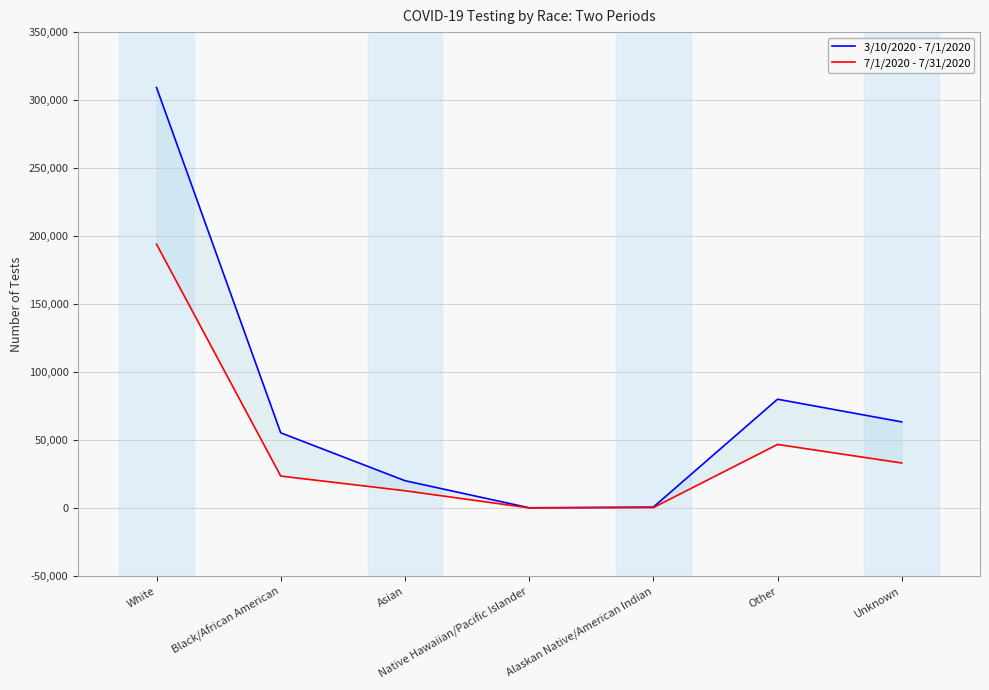

The 7/1/2020 - 7/31/2020 series shows 58392 at Unknown. True or false?

False